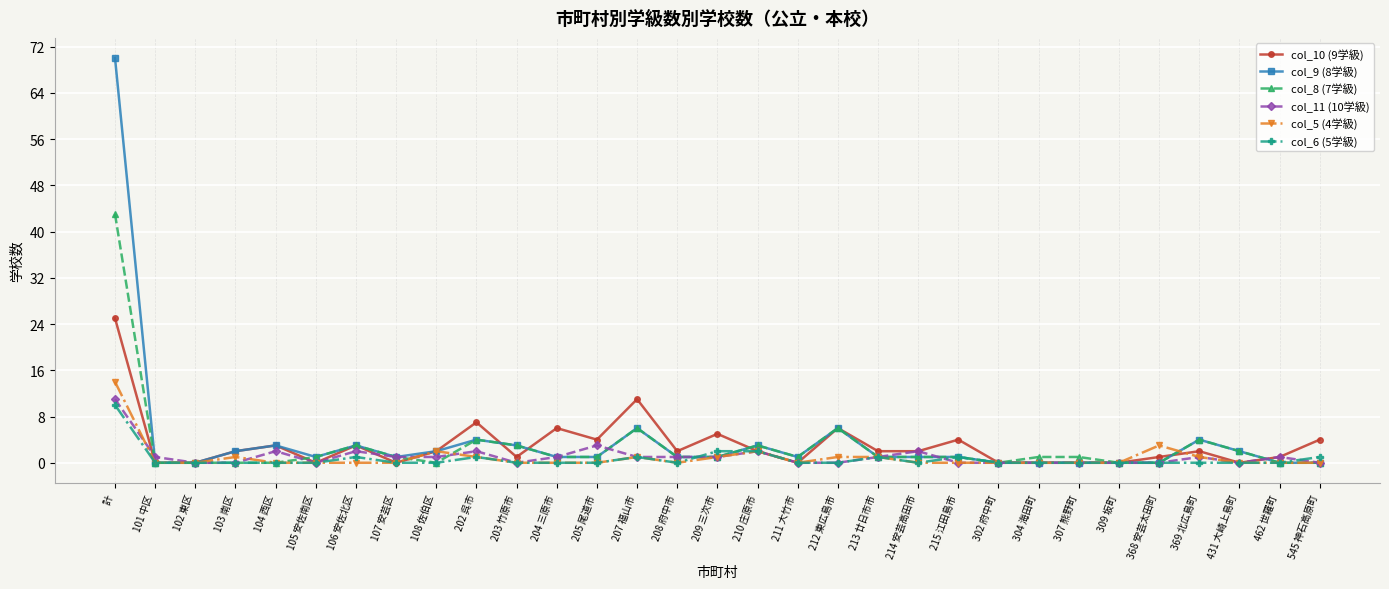

What is the label of the 8th point from the right?

304 海田町